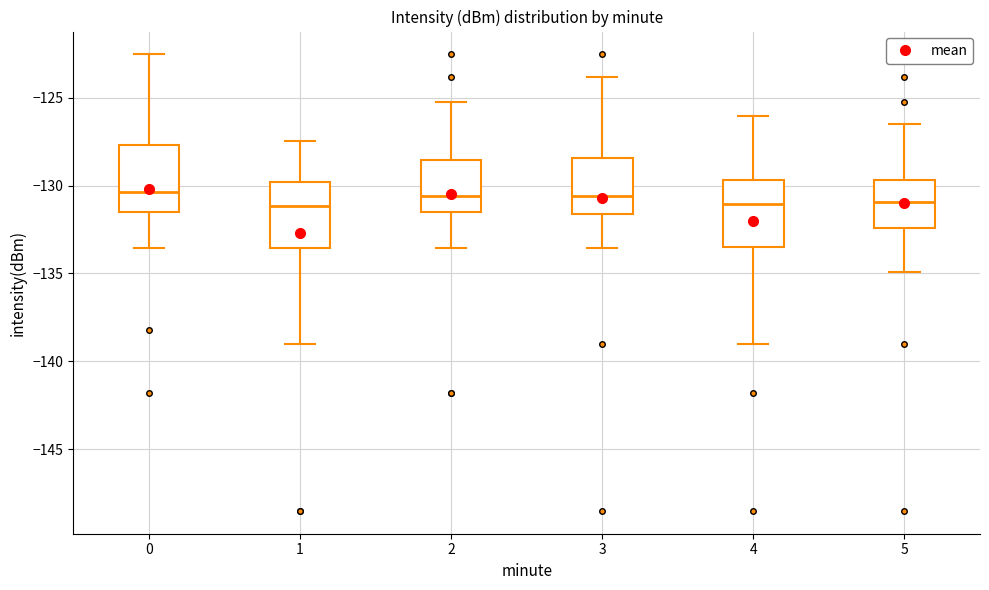

Reading left to right, read every box against the y-axis: the position of its median line, the range the box covers, and the ends of its whiskers. The values are not printed on the chart, so give them approximately, as read against the axis.

0: median -130.5, box -131.5 to -127.5, whiskers -133.5 to -122.5
1: median -131.0, box -133.5 to -130.0, whiskers -139.0 to -127.5
2: median -130.5, box -131.5 to -128.5, whiskers -133.5 to -125.0
3: median -130.5, box -131.5 to -128.5, whiskers -133.5 to -124.0
4: median -131.0, box -133.5 to -129.5, whiskers -139.0 to -126.0
5: median -131.0, box -132.5 to -129.5, whiskers -135.0 to -126.5